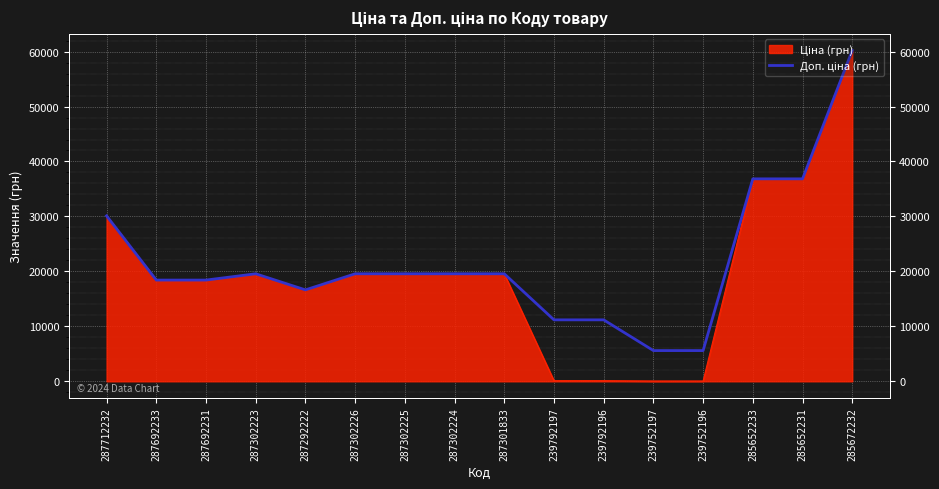

List the labels in order of value, smallest first.

239752197, 239752196, 239792197, 239792196, 287292222, 287692233, 287692231, 287302223, 287302226, 287302225, 287302224, 287301833, 287712232, 285652233, 285652231, 285672232